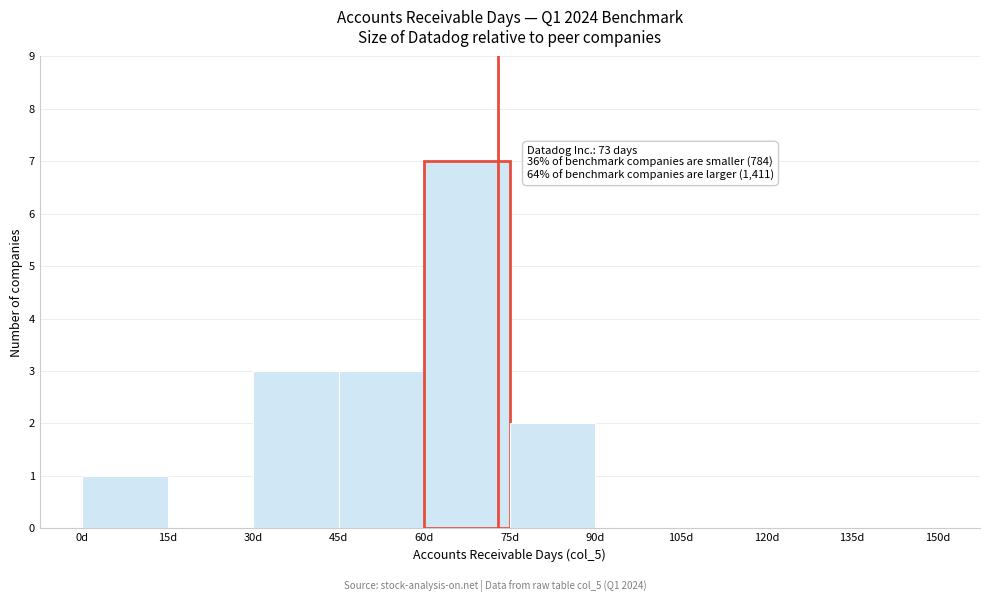

Over which range of the x-axis is the bar tallest?

60 to 75